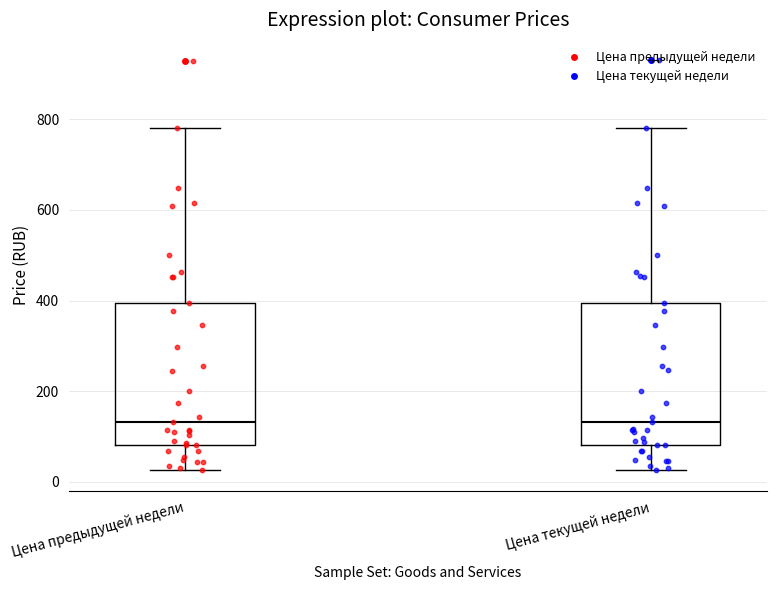

Where does the lower whisker of the box for Цена текущей недели end on the y-axis? The values are not printed on the chart, so give them approximately, as read against the axis.

20